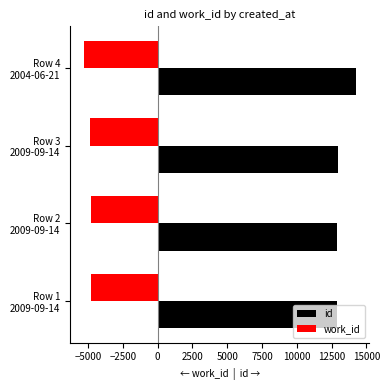

Rank the series by their average value, from highest to lowest.

id, work_id